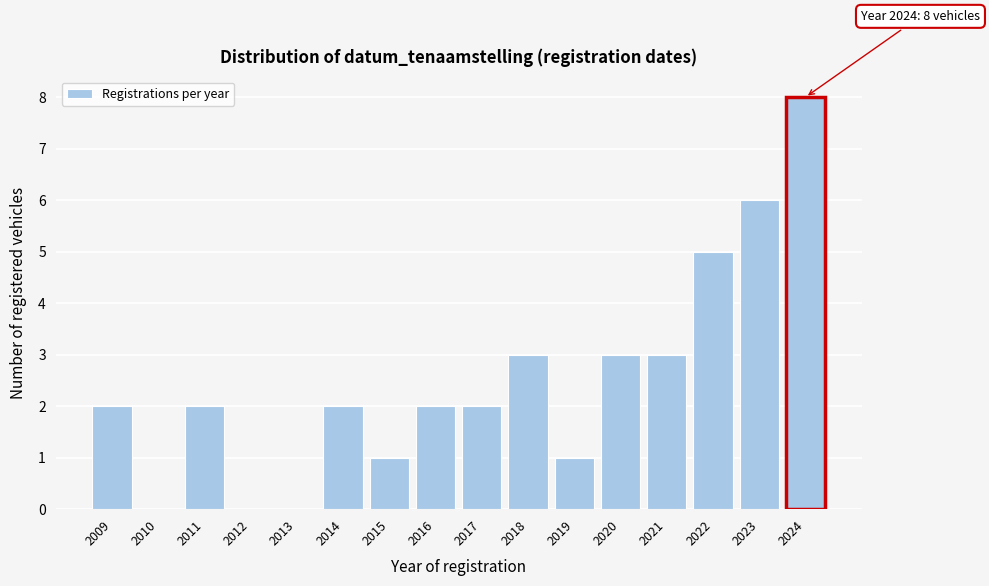

Reading right to left, what are all the values shown in this chart?

2024=8	2023=6	2022=5	2021=3	2020=3	2019=1	2018=3	2017=2	2016=2	2015=1	2014=2	2013=0	2012=0	2011=2	2010=0	2009=2